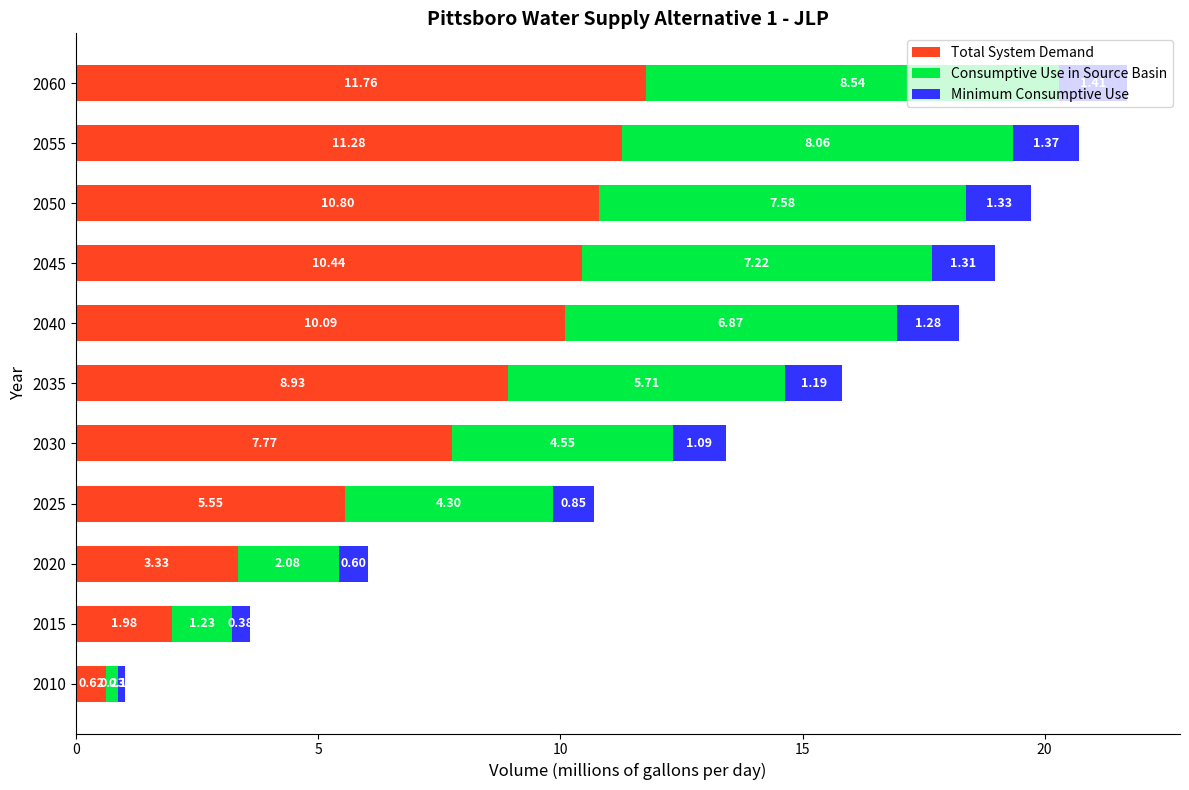

What is the total value across all series at 2060?

21.7